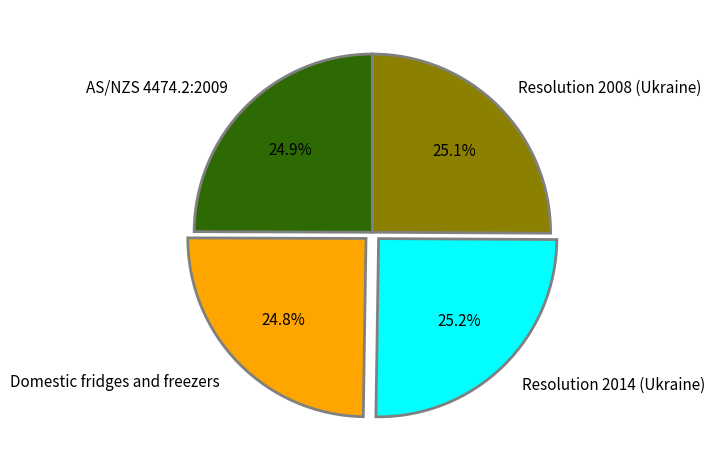

Is Domestic fridges and freezers the majority of the pie?

No